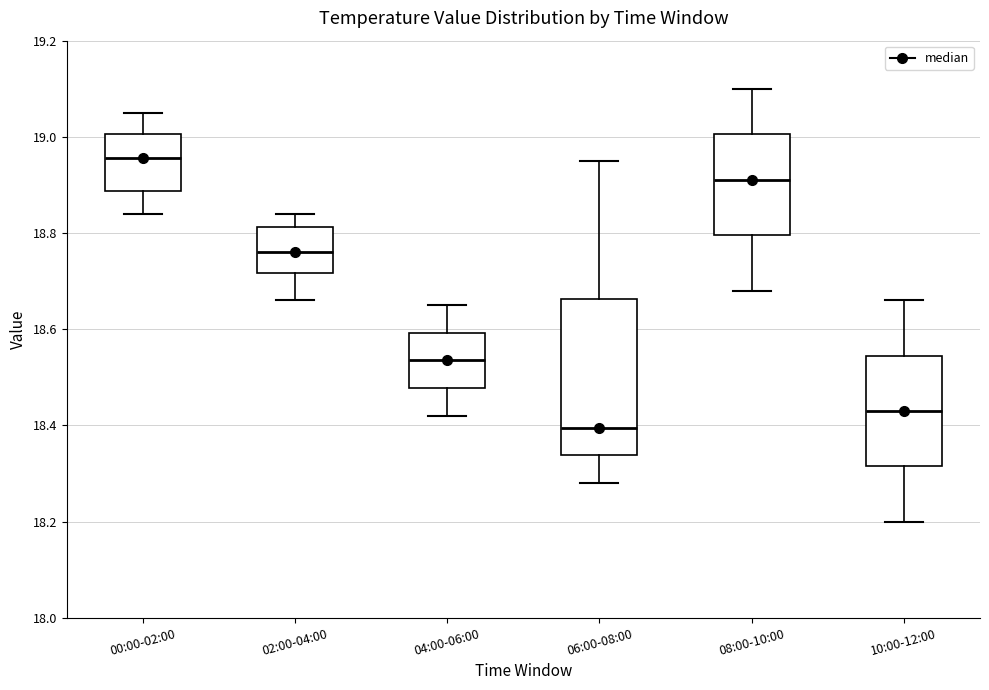

Reading left to right, read every box against the y-axis: the position of its median line, the range the box covers, and the ends of its whiskers. The values are not printed on the chart, so give them approximately, as read against the axis.

00:00-02:00: median 18.96, box 18.88 to 19.00, whiskers 18.84 to 19.06
02:00-04:00: median 18.76, box 18.72 to 18.82, whiskers 18.66 to 18.84
04:00-06:00: median 18.54, box 18.48 to 18.60, whiskers 18.42 to 18.66
06:00-08:00: median 18.40, box 18.34 to 18.66, whiskers 18.28 to 18.96
08:00-10:00: median 18.92, box 18.80 to 19.00, whiskers 18.68 to 19.10
10:00-12:00: median 18.44, box 18.32 to 18.54, whiskers 18.20 to 18.66